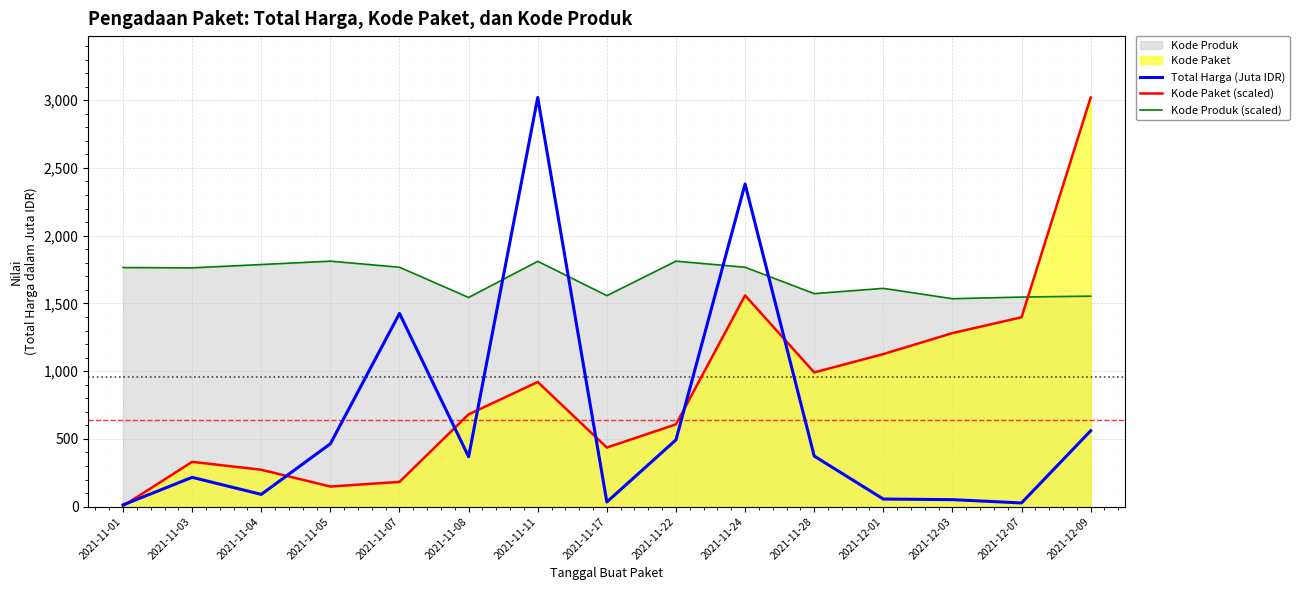

What position from the left is 2021-12-03?

13